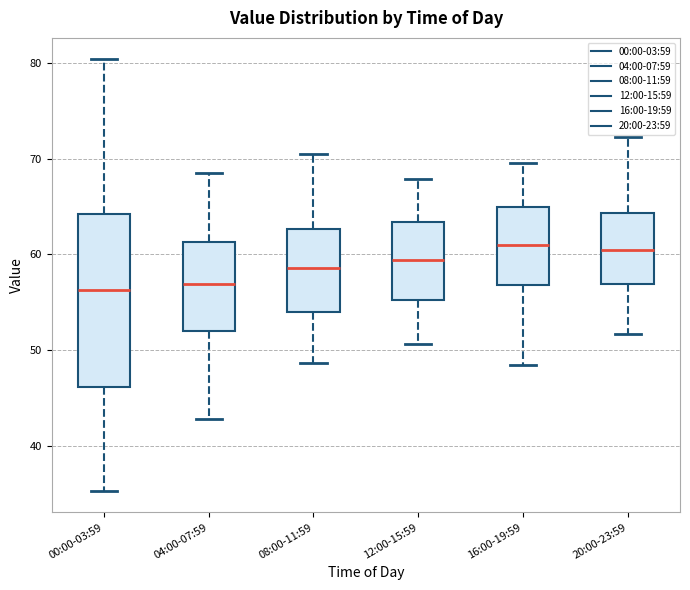

Comparing the boxes themselves (not the whiskers), which one is the tallest?

00:00-03:59